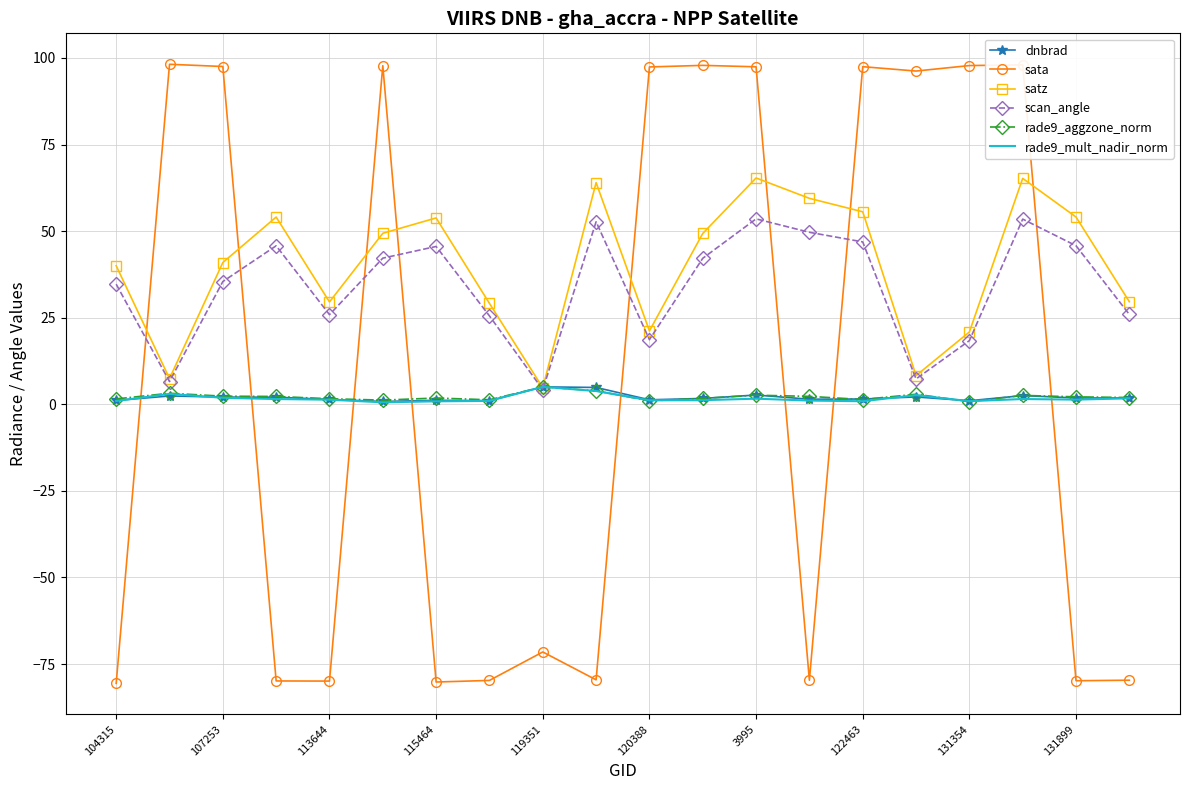

Which series has the largest range (max minus min)?

sata